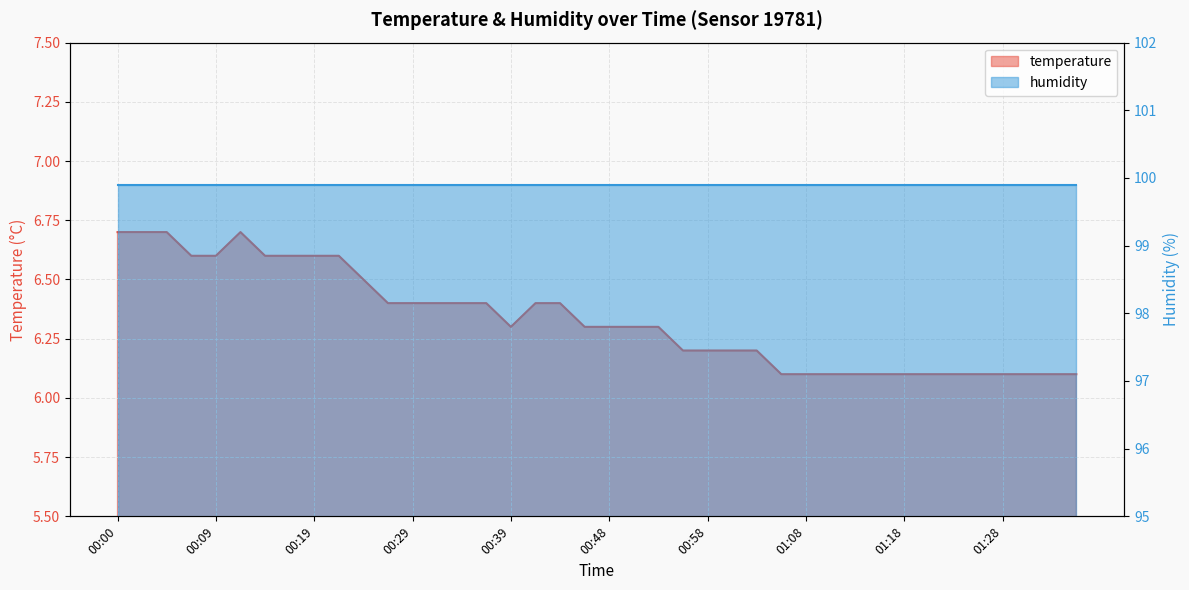

Is it true that the value at 00:12 is 9.5?

False